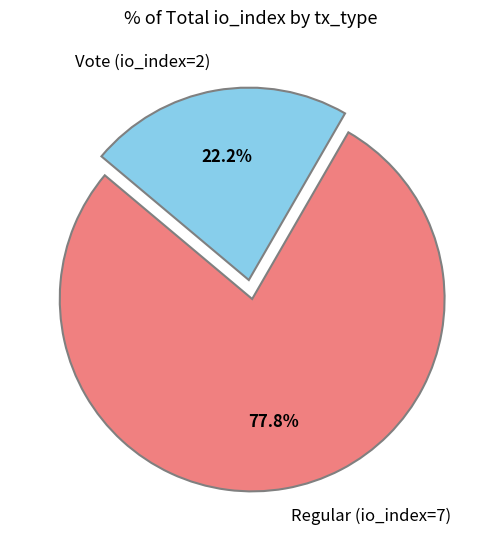

What percentage is the Regular (io_index=7) slice, to the nearest percent?

78%